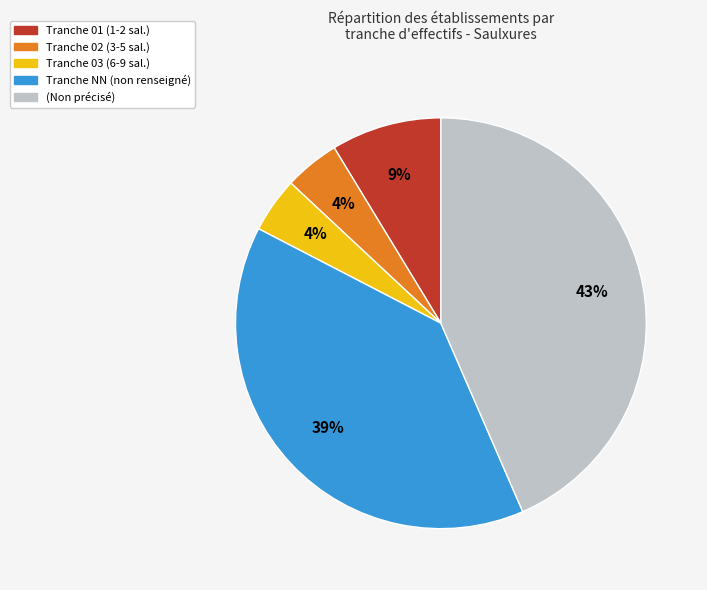

How many segments does this pie chart have?

5